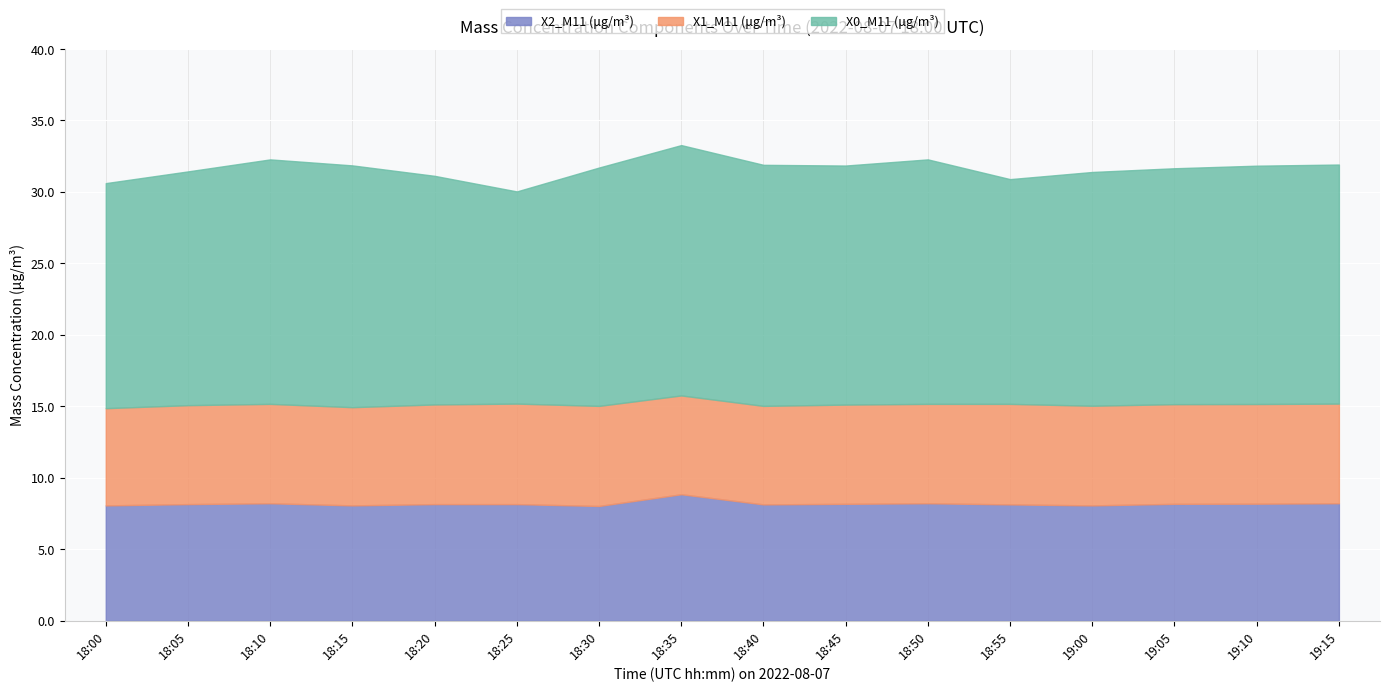

At which category does X0_M11 (μg/m³) reach its first local peak?

18:10